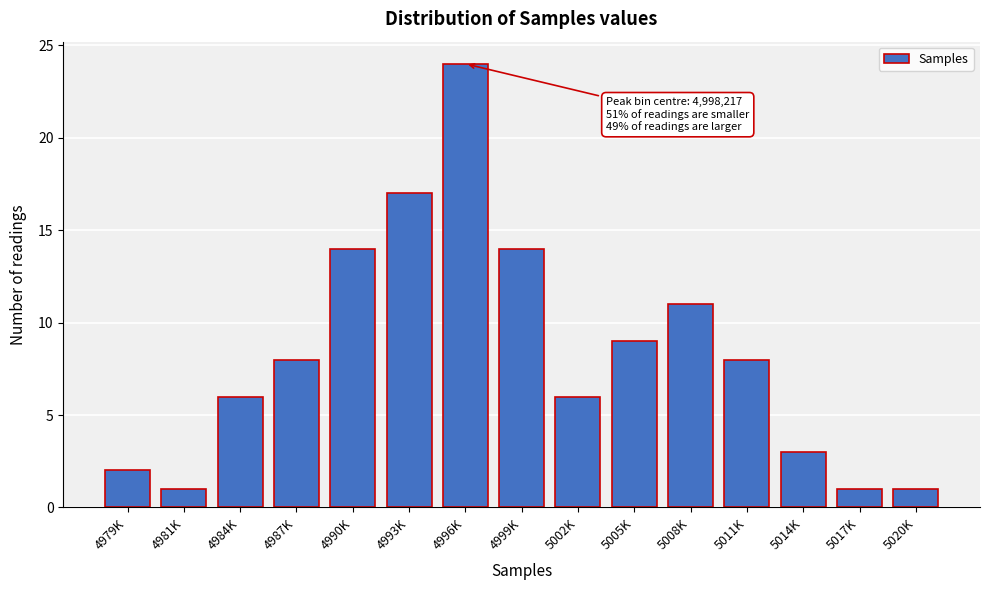

Reading left to right, list all the values displayed in this chart.

4979K=2	4981K=1	4984K=6	4987K=8	4990K=14	4993K=17	4996K=24	4999K=14	5002K=6	5005K=9	5008K=11	5011K=8	5014K=3	5017K=1	5020K=1